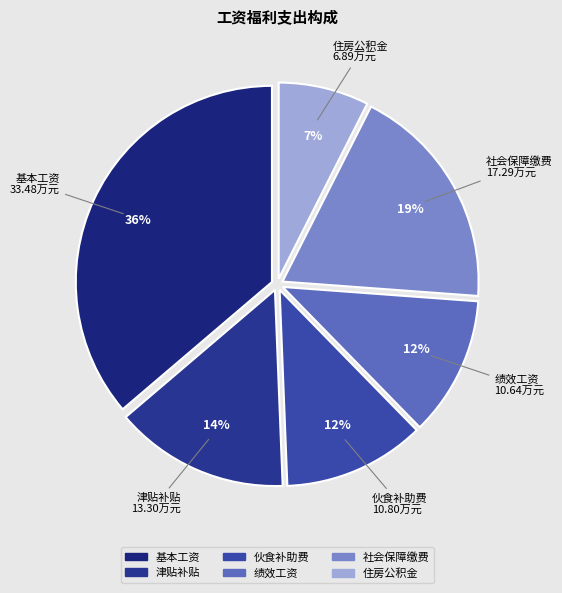

The 伙食补助费 slice represents 23% of the pie. True or false?

False